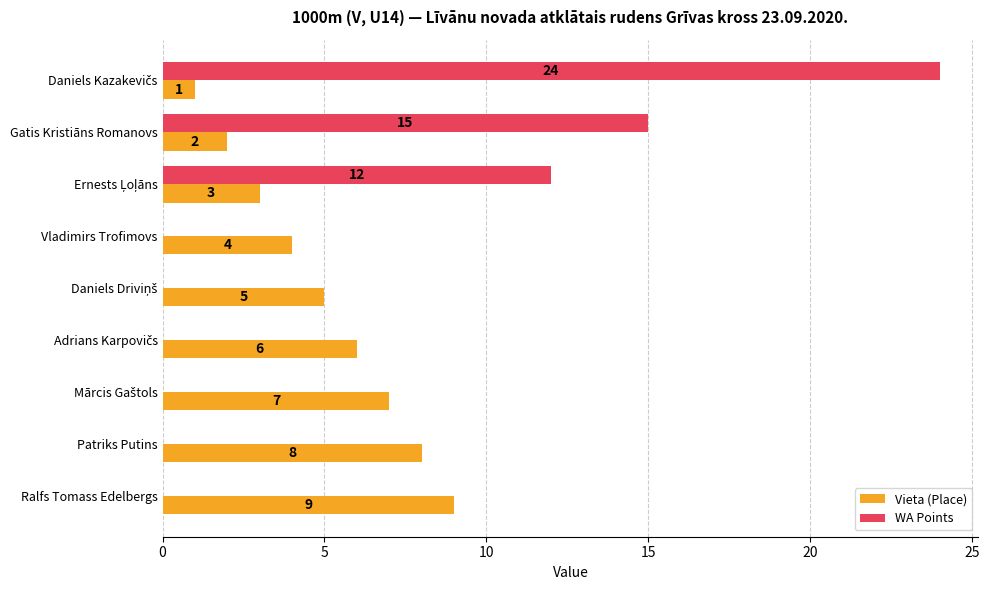

Count the WA Points values in the range 0 to 12.

7